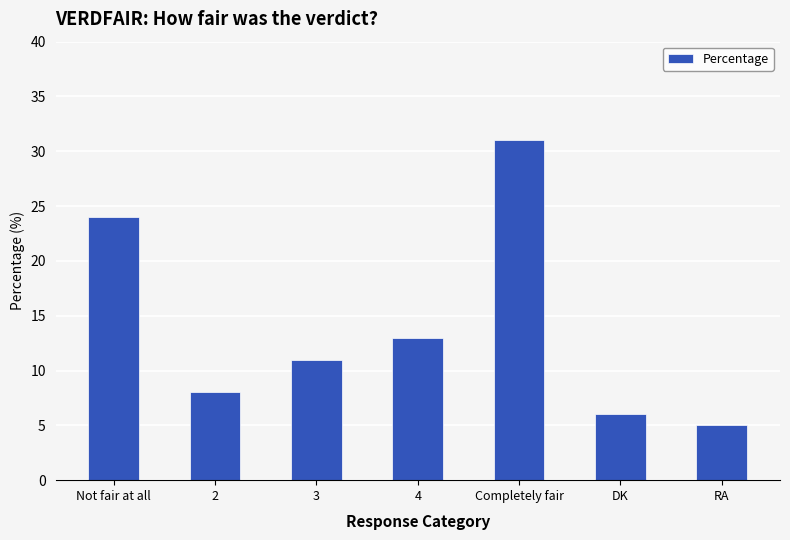

True or false: the data shows 8 at Completely fair.

False